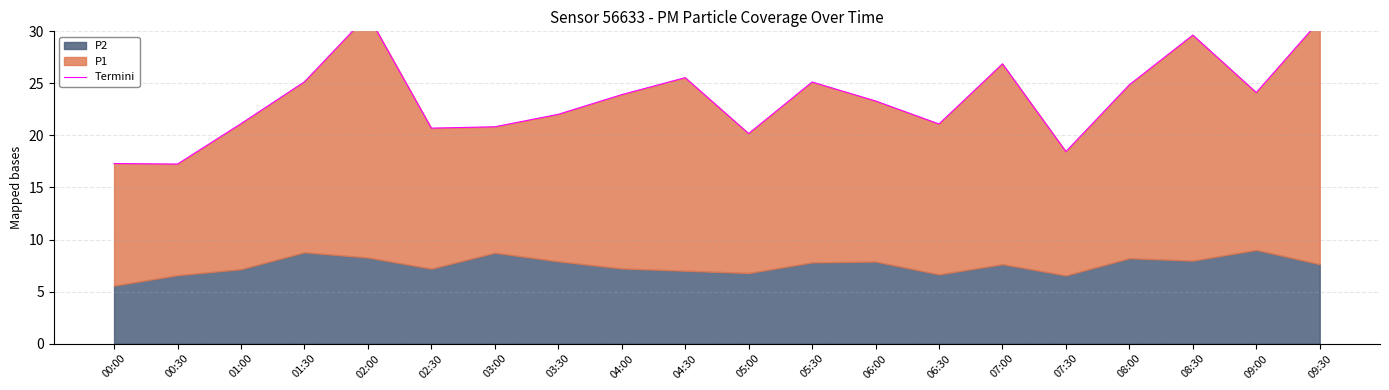

Is it true that the value at 08:30 is 50.7?

False